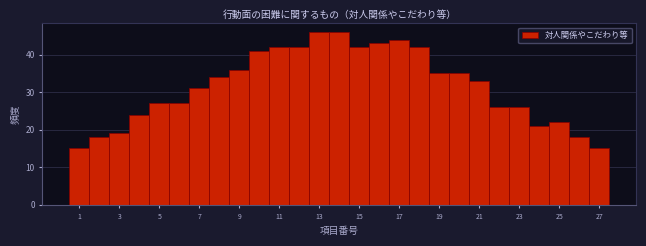

Reading left to right, transcribe this chart: for each bar, give the range it covers on the x-axis and its height. Neither the bar edges nor the heights are printed on the chart, so give them approximately, as read against the axes.

0.5 to 1.5: 15
1.5 to 2.5: 18
2.5 to 3.5: 19
3.5 to 4.5: 24
4.5 to 5.5: 27
5.5 to 6.5: 27
6.5 to 7.5: 31
7.5 to 8.5: 34
8.5 to 9.5: 36
9.5 to 10.5: 41
10.5 to 11.5: 42
11.5 to 12.5: 42
12.5 to 13.5: 46
13.5 to 14.5: 46
14.5 to 15.5: 42
15.5 to 16.5: 43
16.5 to 17.5: 44
17.5 to 18.5: 42
18.5 to 19.5: 35
19.5 to 20.5: 35
20.5 to 21.5: 33
21.5 to 22.5: 26
22.5 to 23.5: 26
23.5 to 24.5: 21
24.5 to 25.5: 22
25.5 to 26.5: 18
26.5 to 27.5: 15